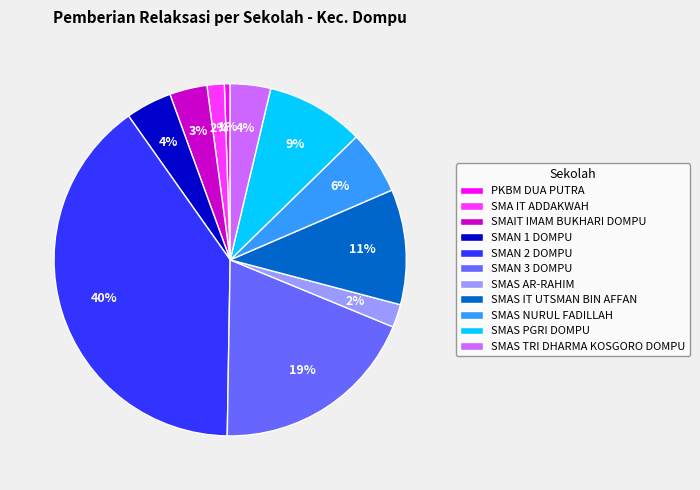

Count the number of slices in the pie.

11